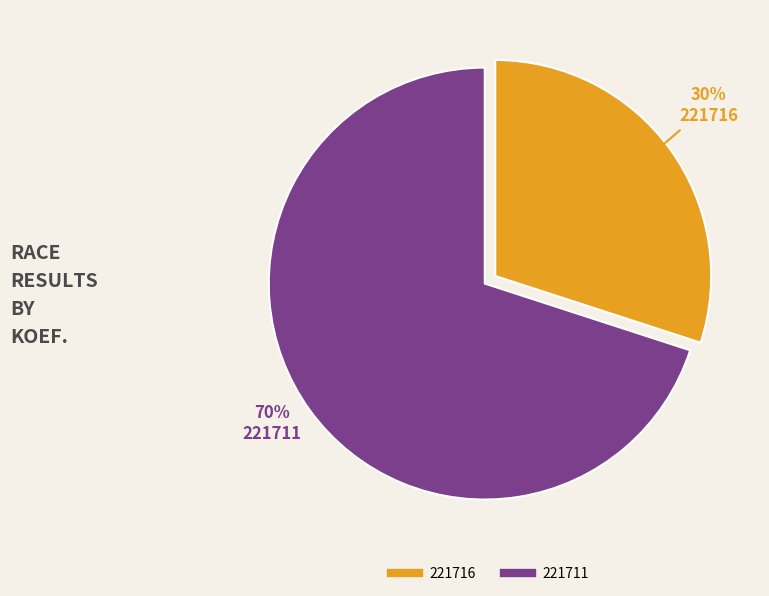

Do 221716 and 221711 together represent more than half of the pie?

Yes